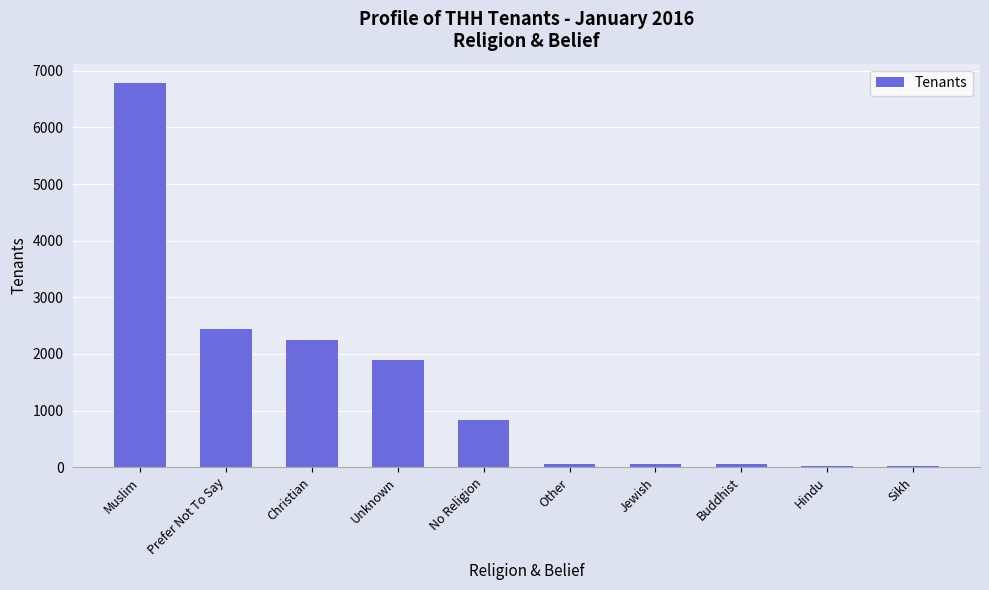

Between Unknown and No Religion, which is larger?

Unknown